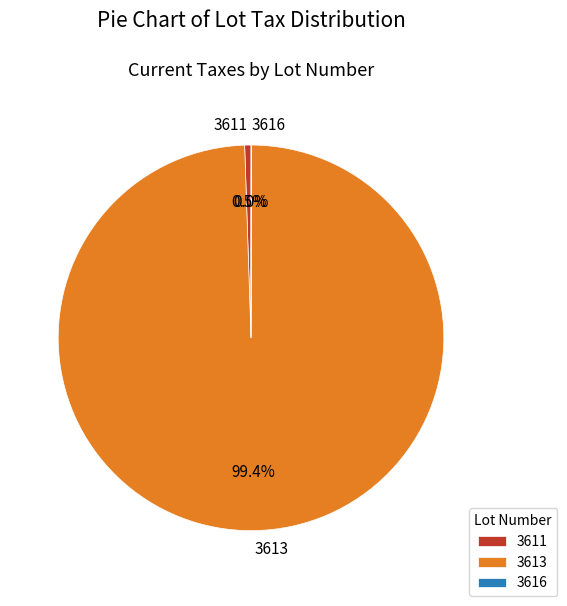

Which category accounts for the majority?

3613